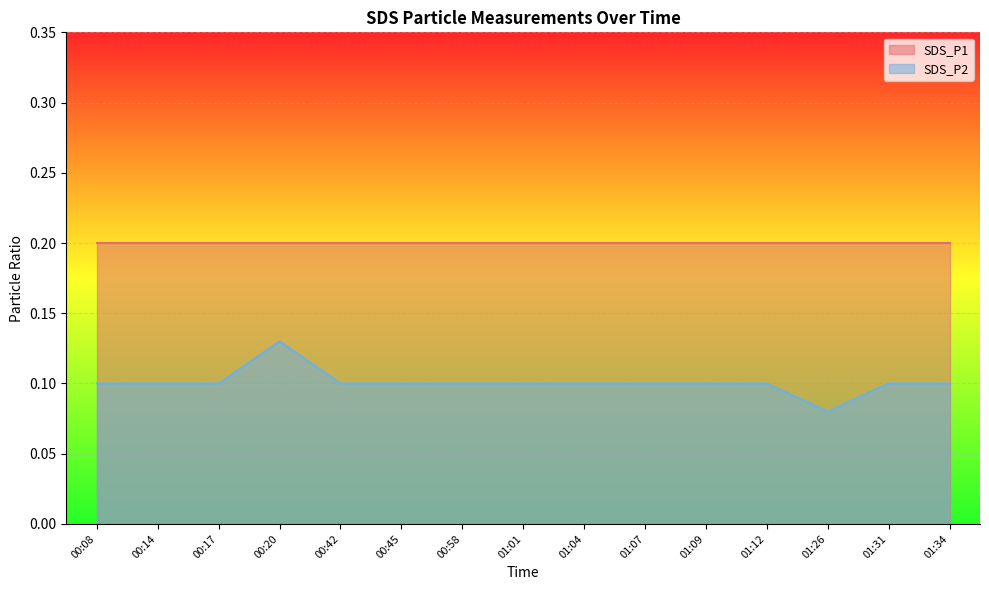

Rank the categories by value from lowest to highest.

01:26, 00:08, 00:14, 00:17, 00:42, 00:45, 00:58, 01:01, 01:04, 01:07, 01:09, 01:12, 01:31, 01:34, 00:20